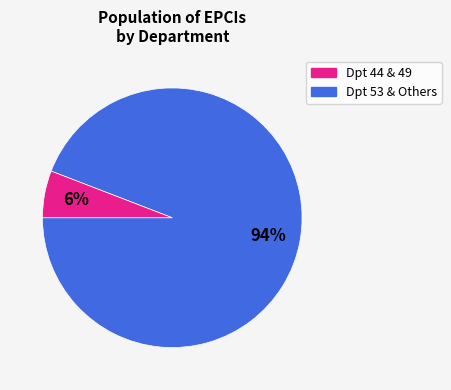

Does any single category account for the majority?

Yes